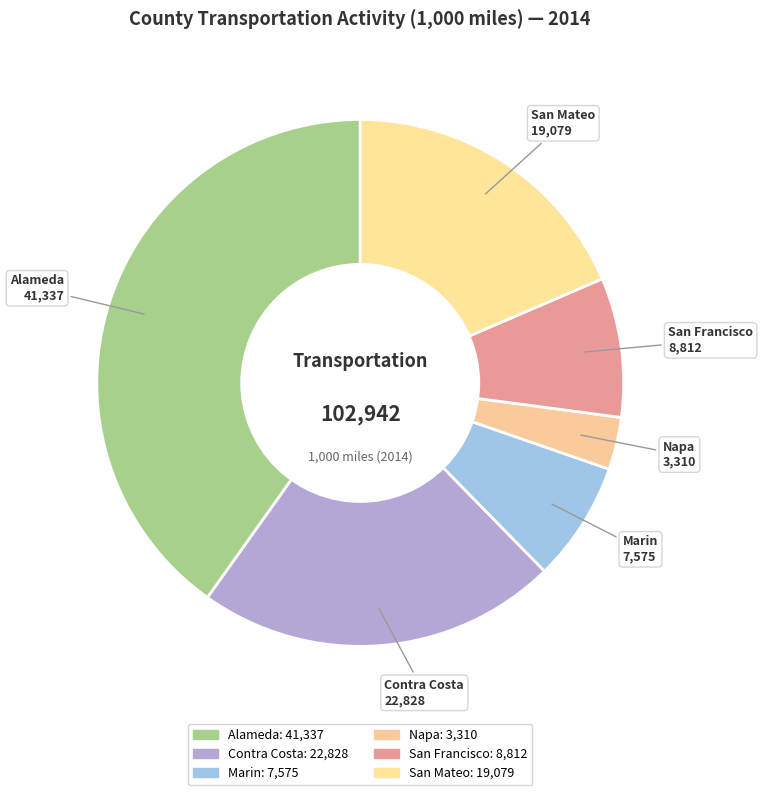

Between San Mateo and Contra Costa, which is larger?

Contra Costa